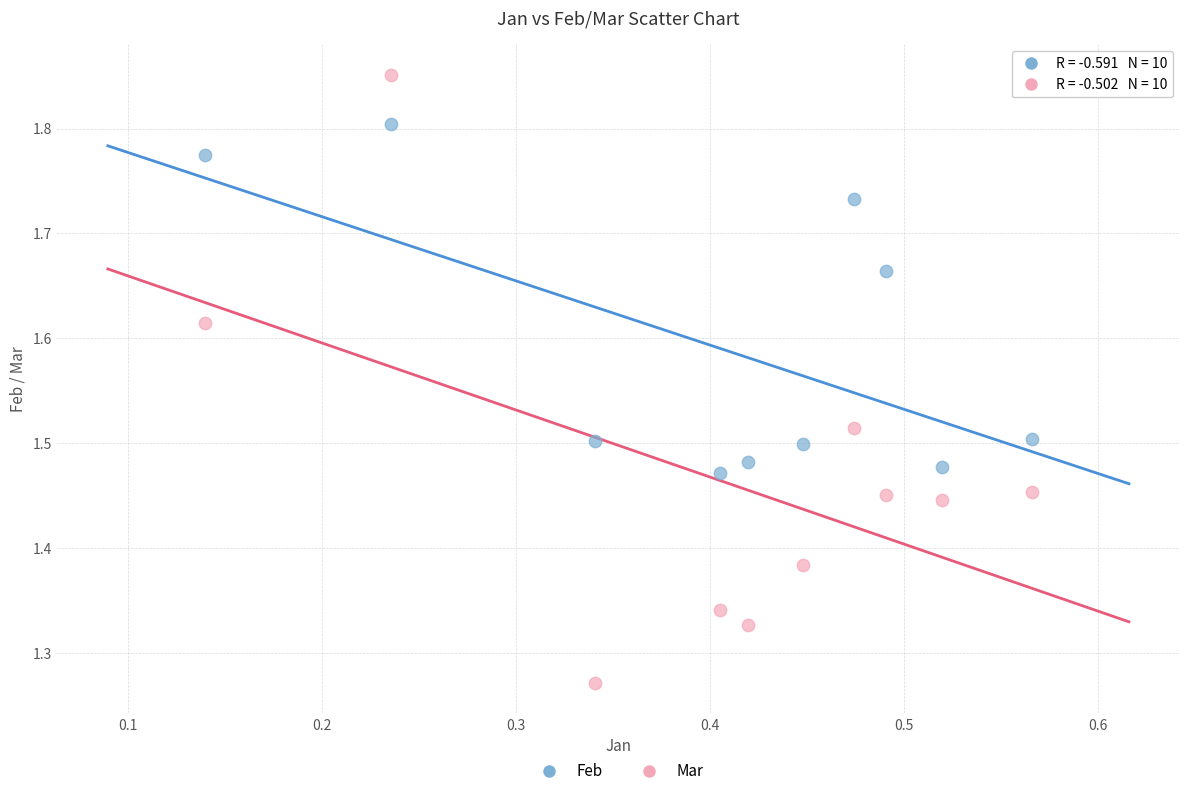

Which series contains the lowest Y value?

Mar